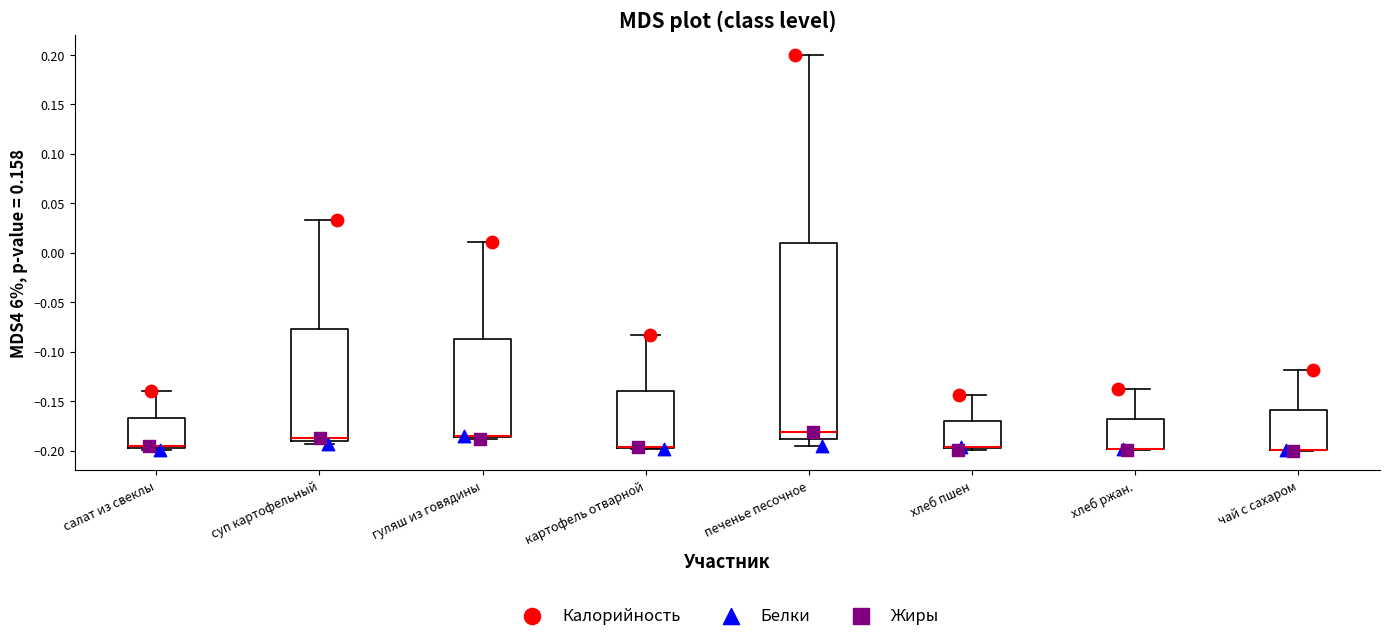

Which box is the tallest, from its lower edge to its upper edge?

печенье песочное